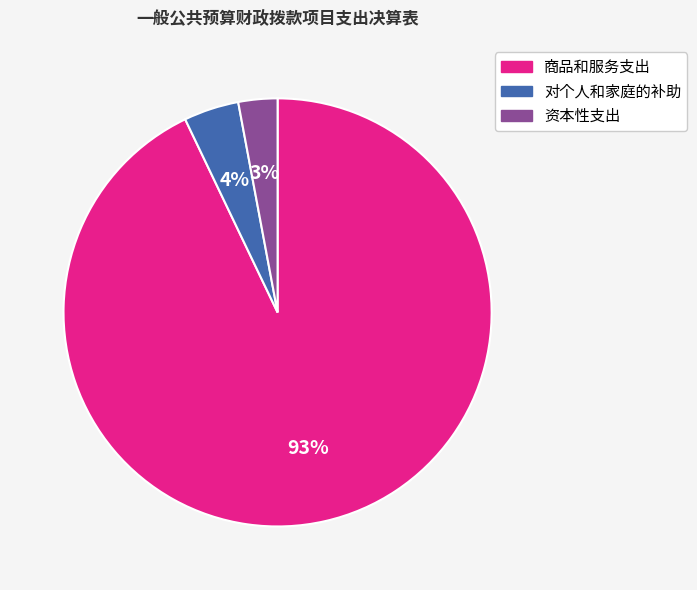

To the nearest percent, what is the difference between the largest and smallest slice percentages?

90%